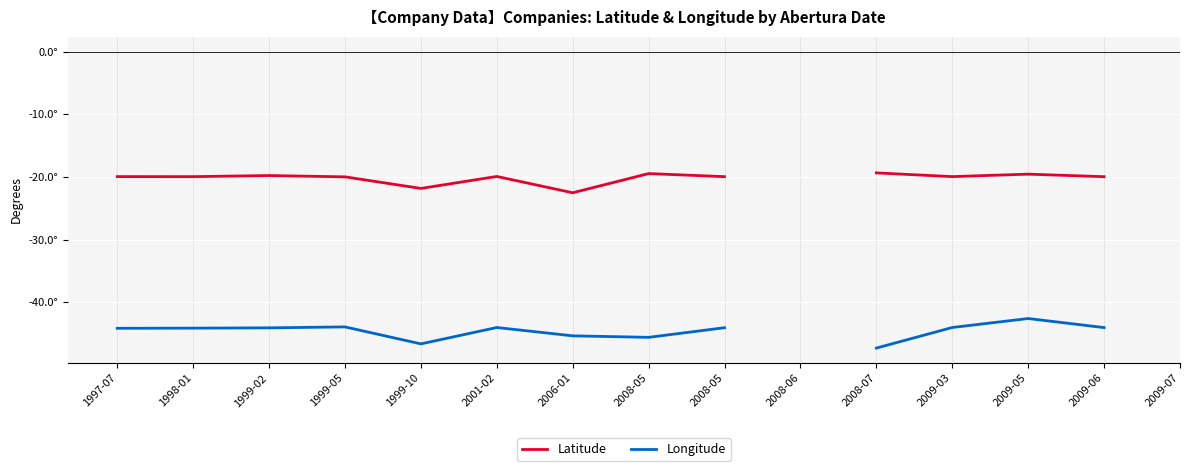

How many lines are shown in the chart?

2